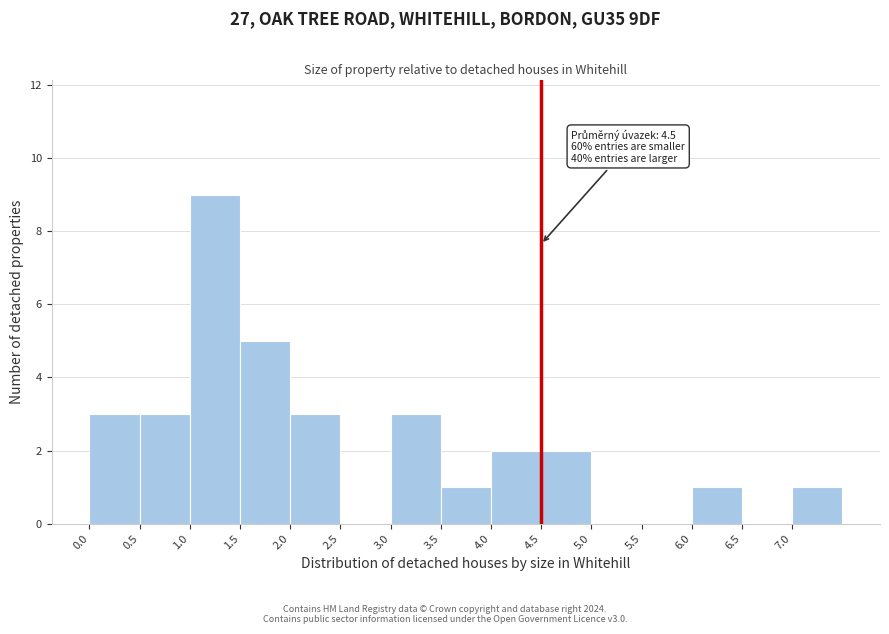

Which range on the x-axis has the tallest bar?

1.0 to 1.5